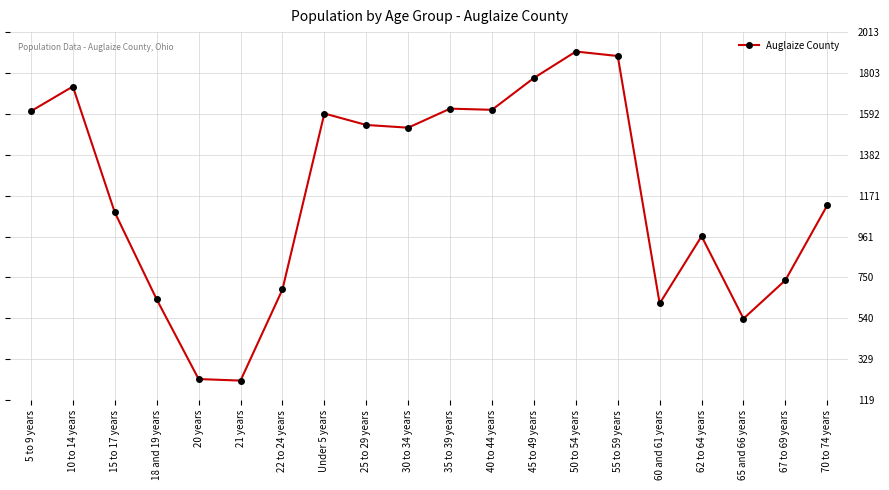

Does the chart display data point markers on the line(s)?

Yes